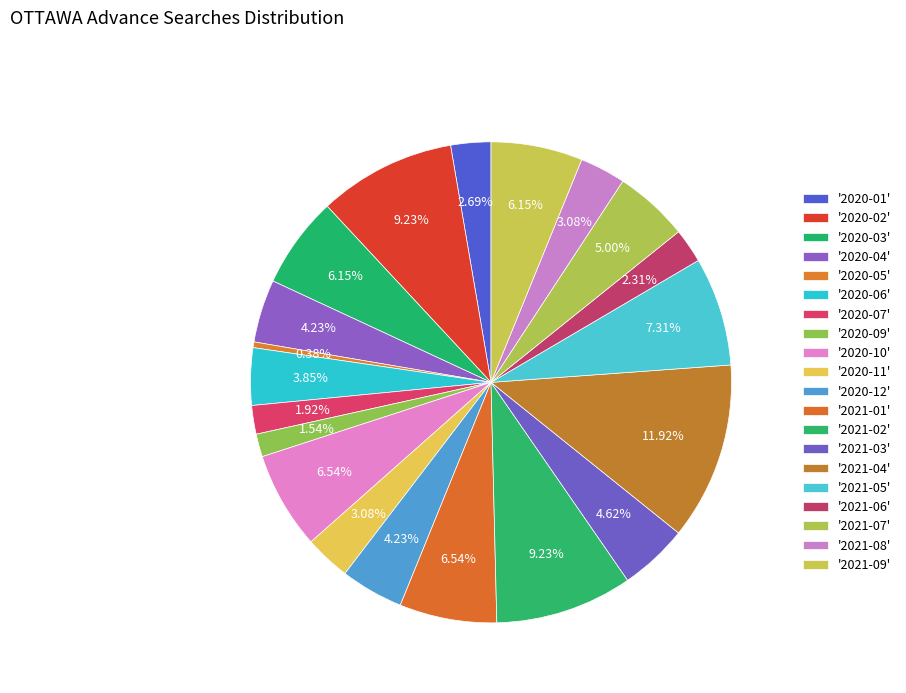

How many segments does this pie chart have?

20